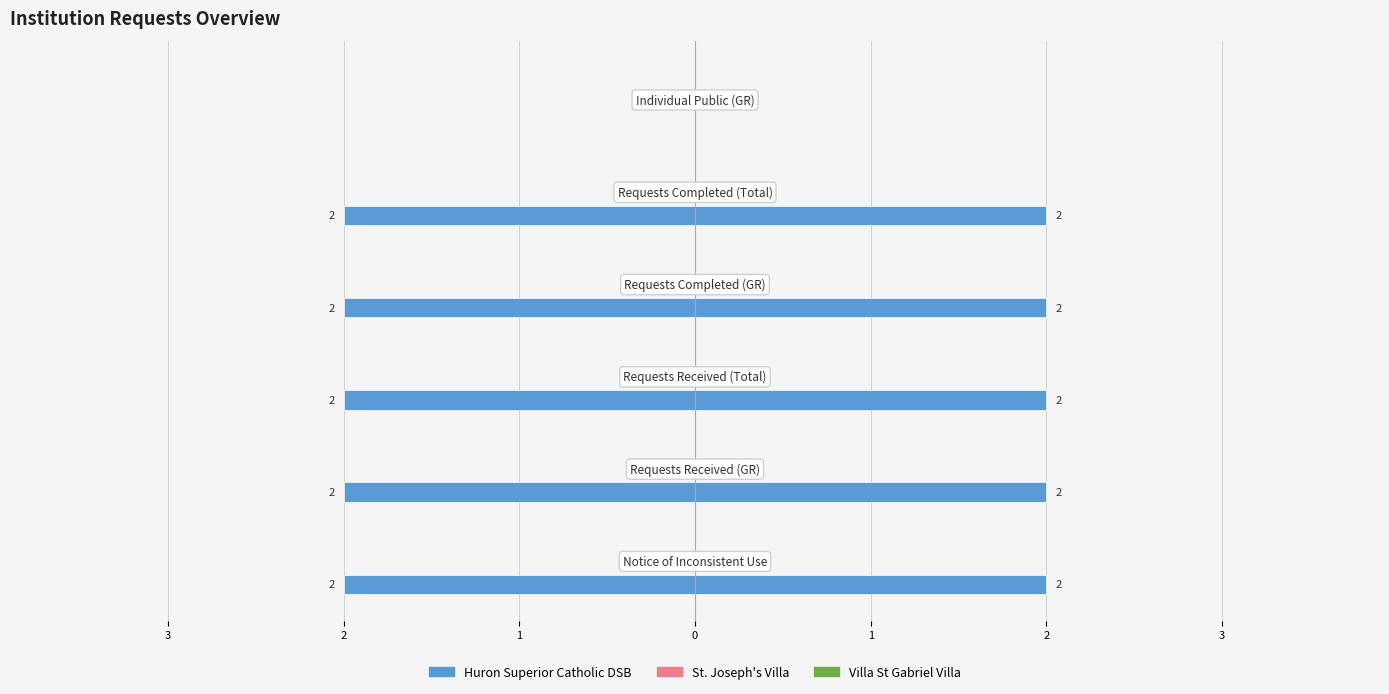

Rank the series by their maximum value, from highest to lowest.

Huron Superior Catholic DSB, St. Joseph's Villa, Villa St Gabriel Villa